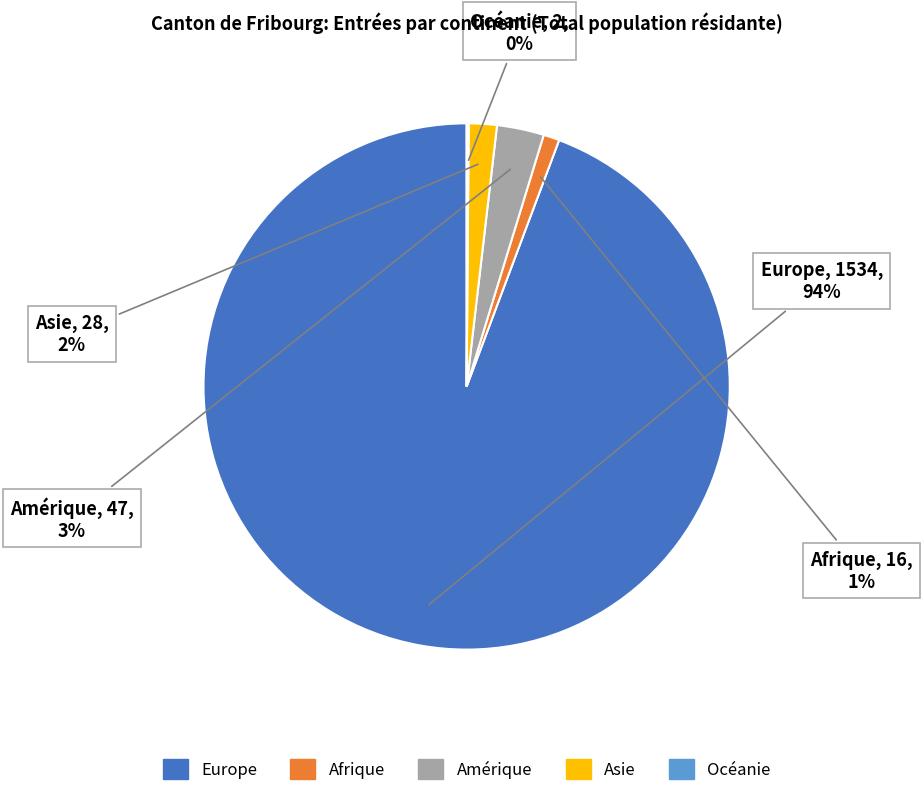

To the nearest percent, what percentage of the pie is Asie?

2%